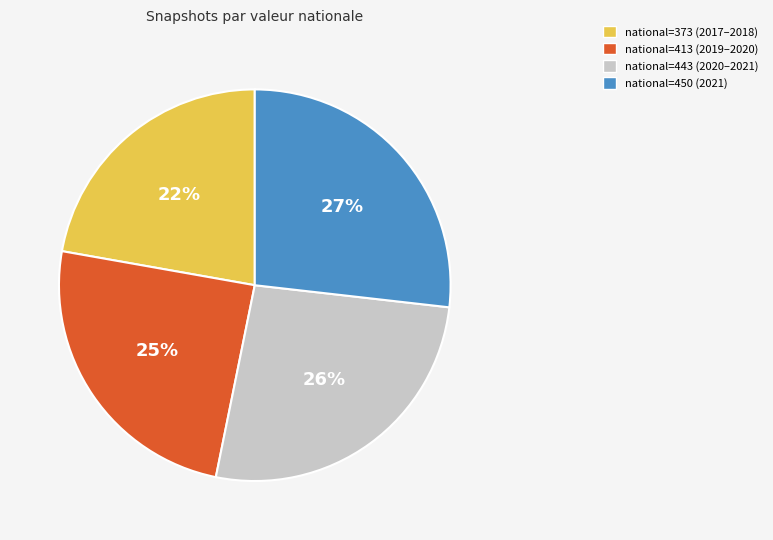

Combined, do national=413 (2019–2020) and national=443 (2020–2021) account for over 50%?

Yes